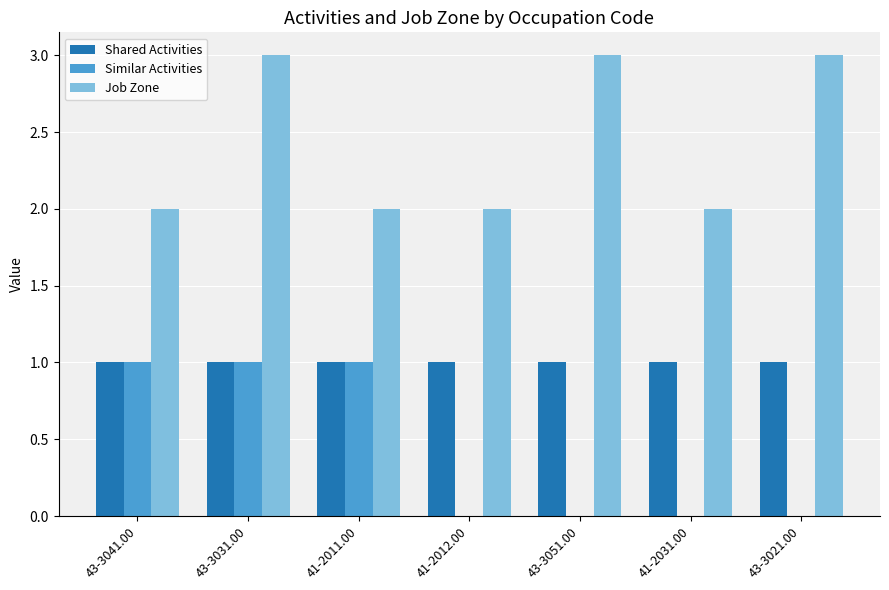

What value does the Job Zone series have at 43-3021.00?

3